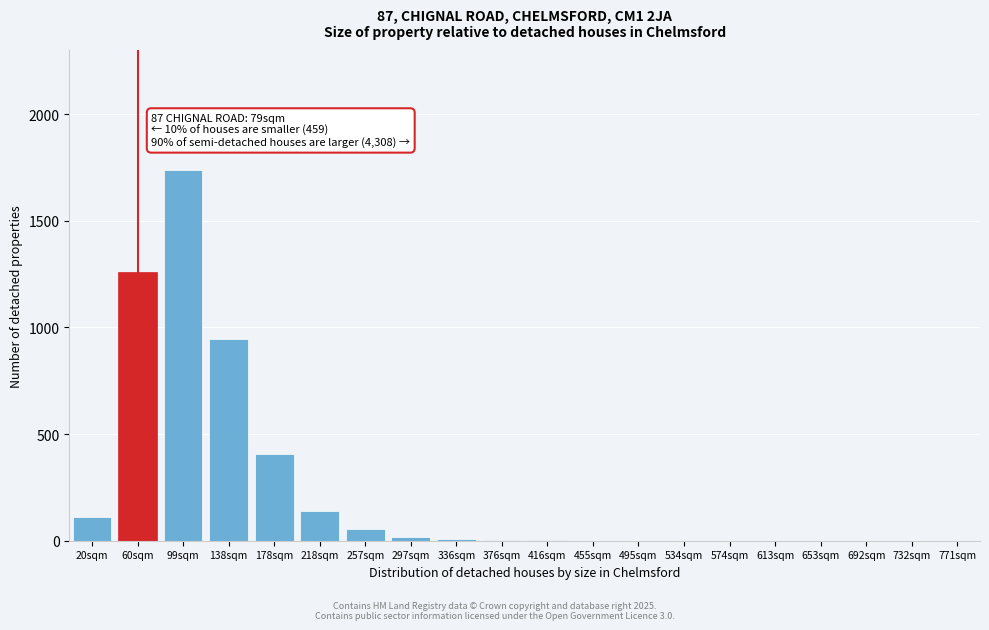

What is the change in value from 60sqm to 574sqm?

-1261